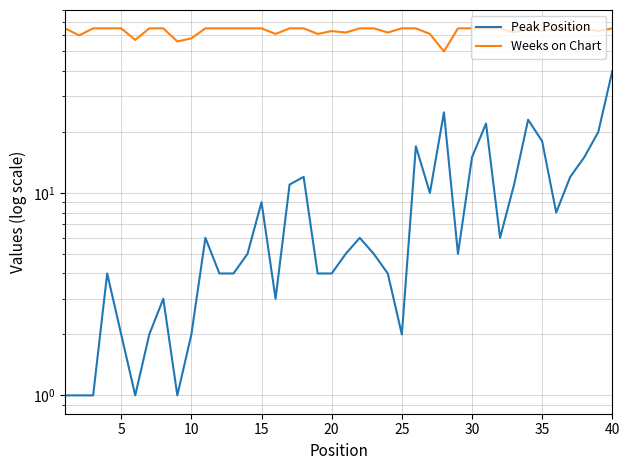

Is this an area chart (filled region under the line)?

No